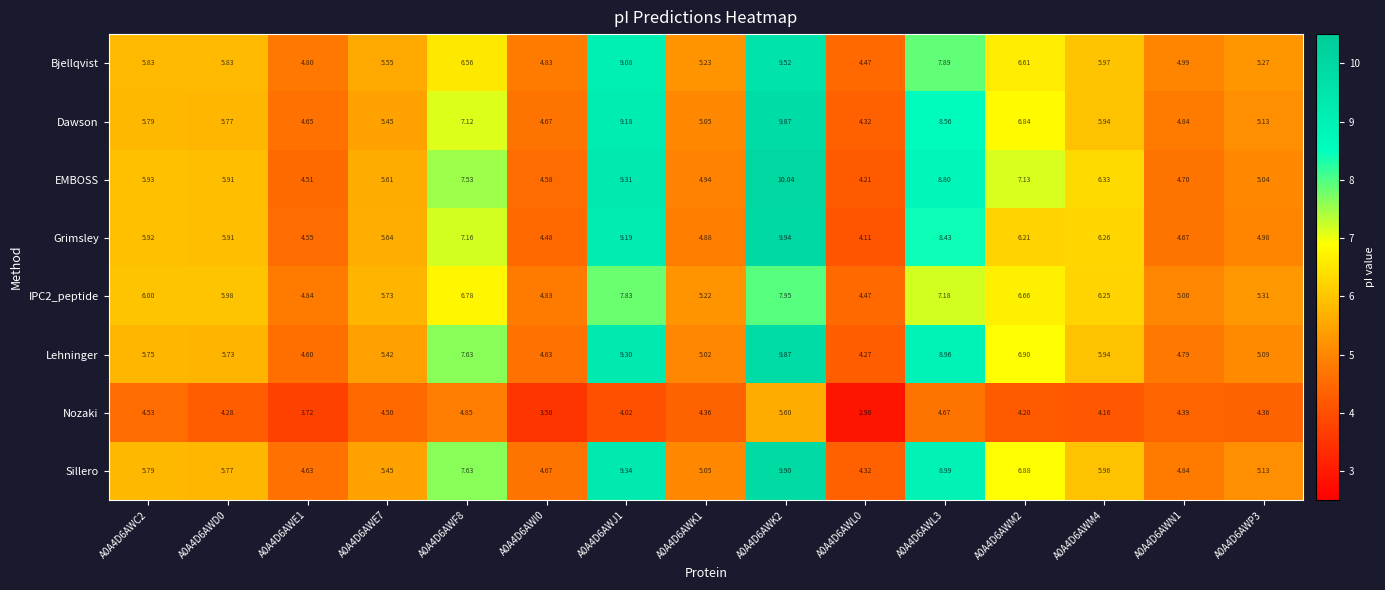

Which series has the largest total across all categories?

EMBOSS